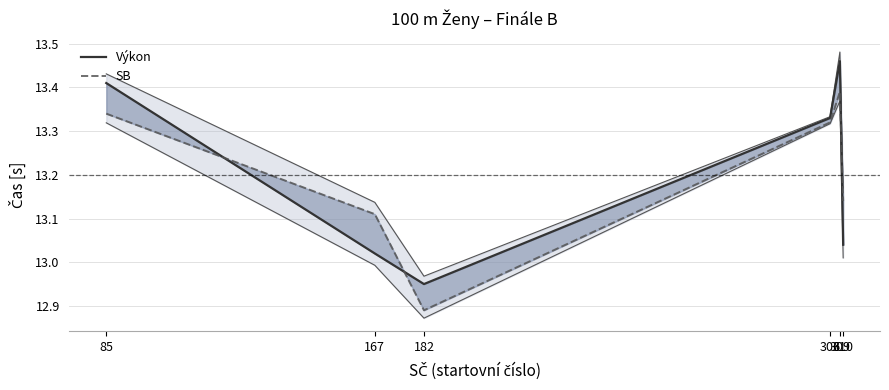

What is the value of the Výkon point at the 2nd from the left?

13.0